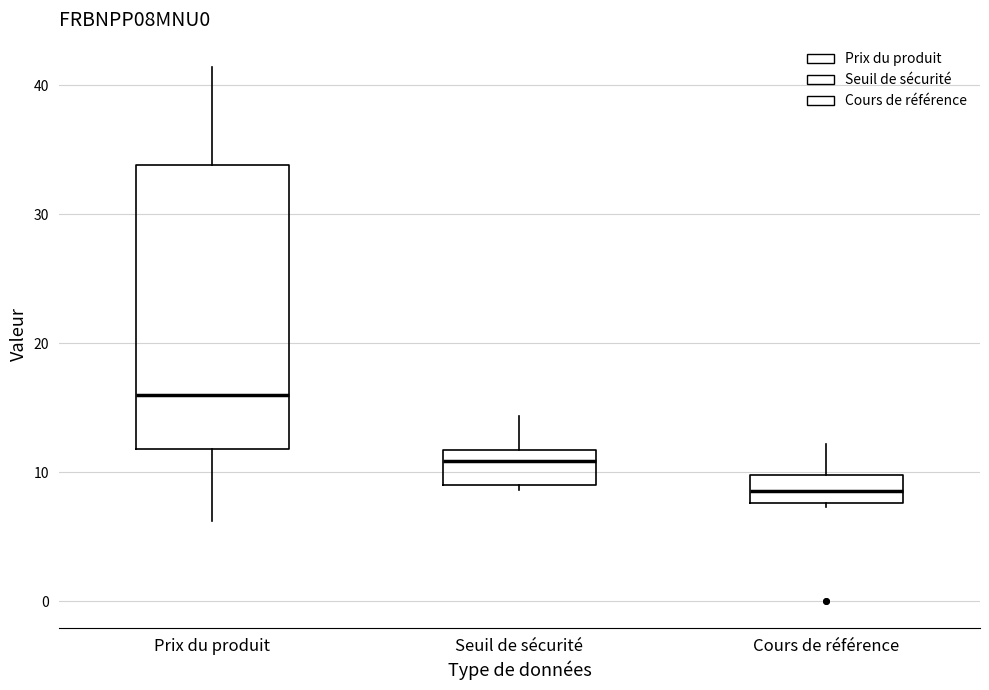

Where is the upper edge of the box for Cours de référence on the y-axis? The values are not printed on the chart, so give them approximately, as read against the axis.

10